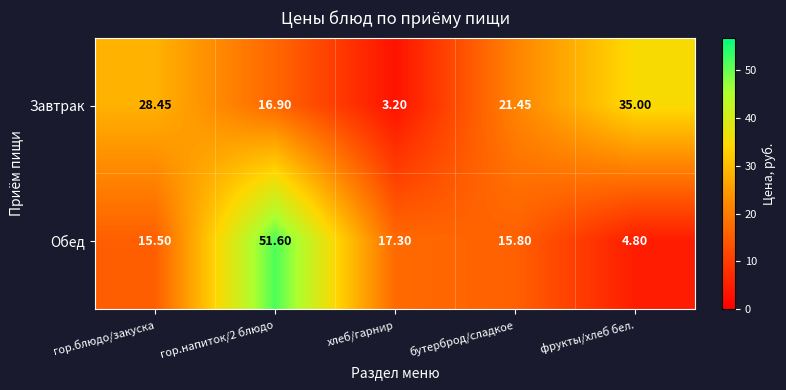

At фрукты/хлеб бел., list the series in order from smallest to largest.

Обед, Завтрак